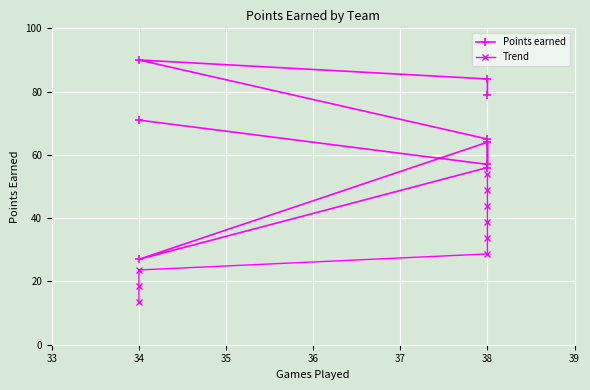

Which has a higher value, 38 or 38?

38